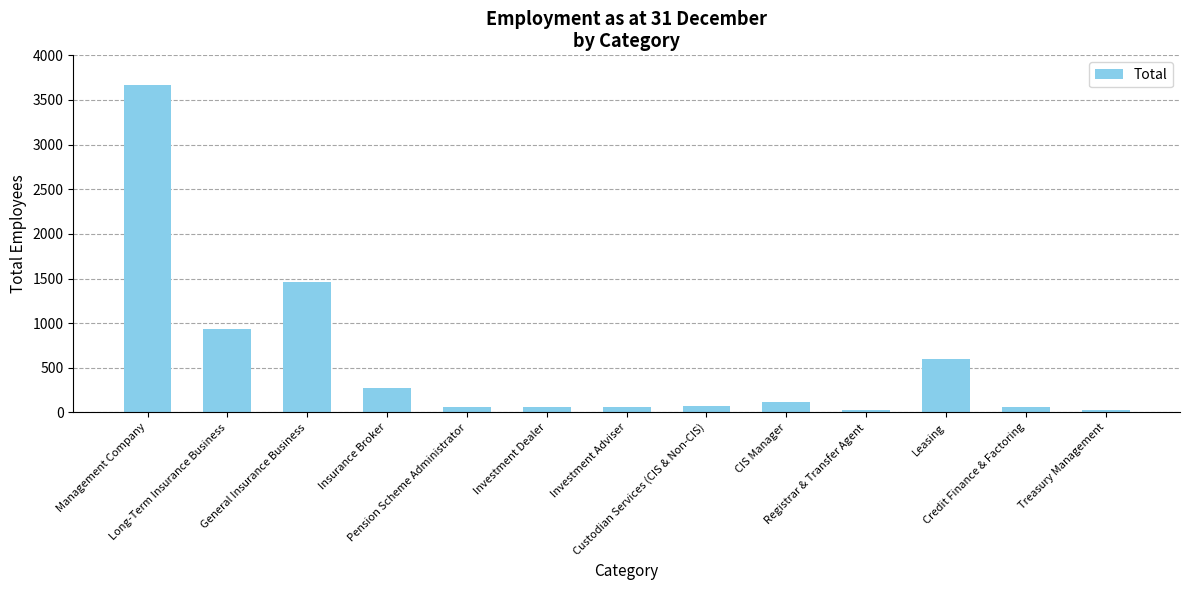

How many bars are there in total?

13